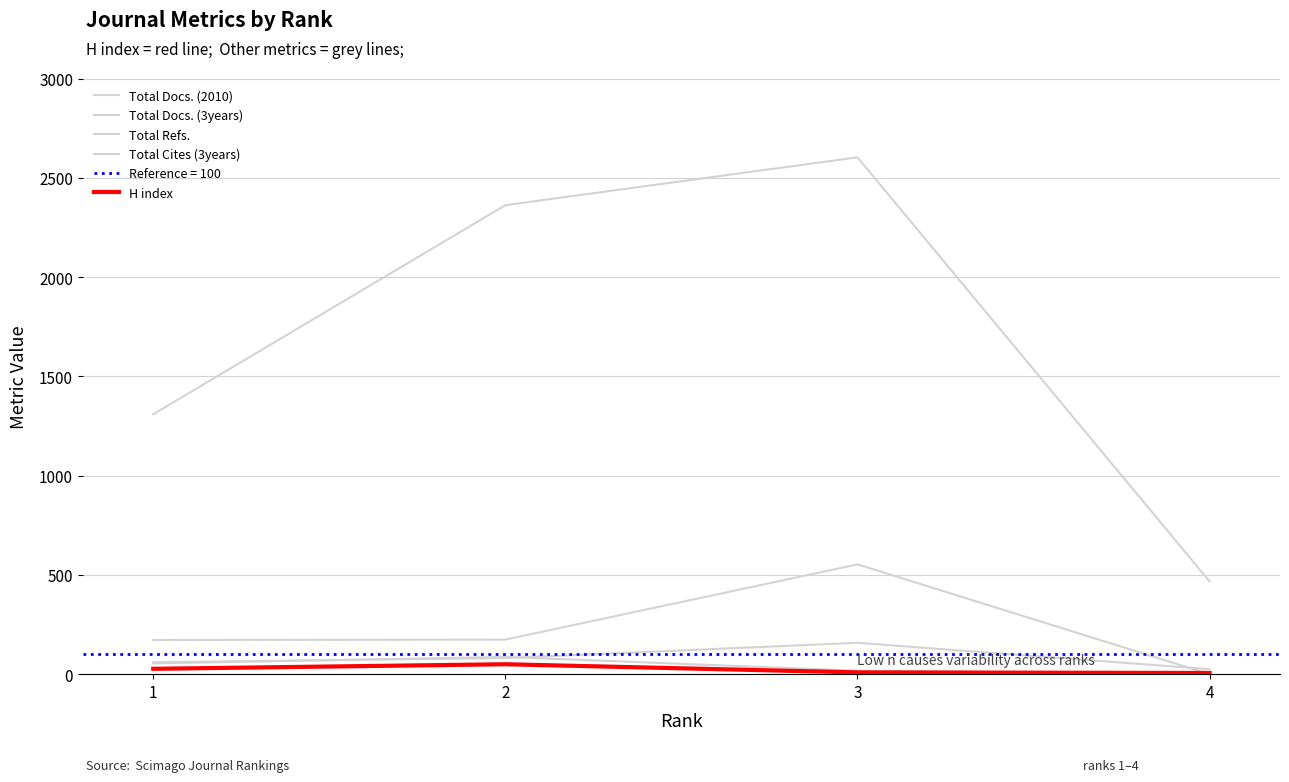

The Total Docs. (3years) series shows 553 at 3. True or false?

True